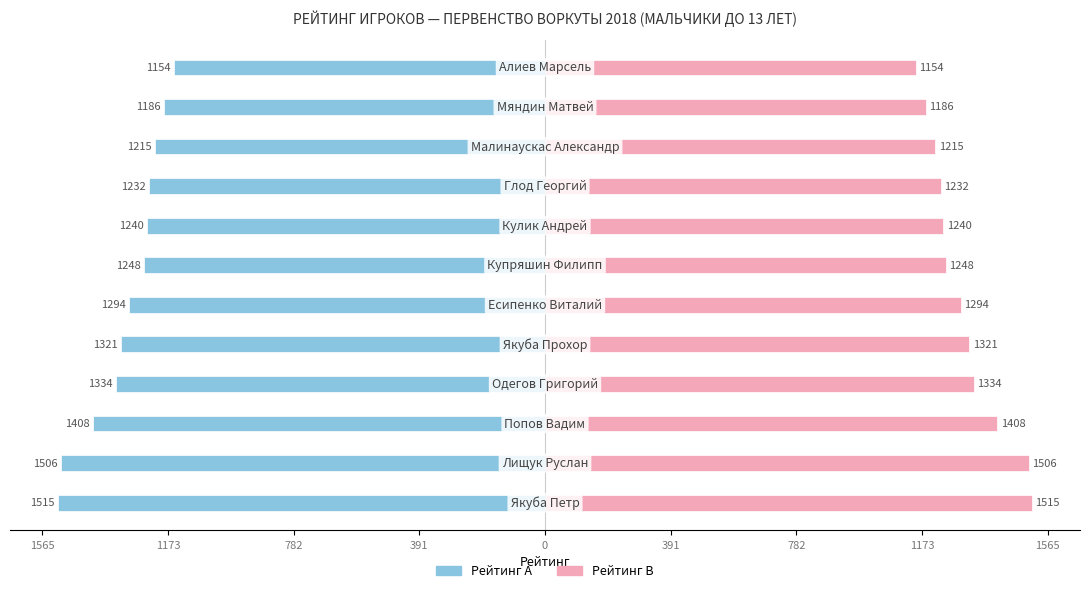

Between 1565 and 1173, which is larger?

1565